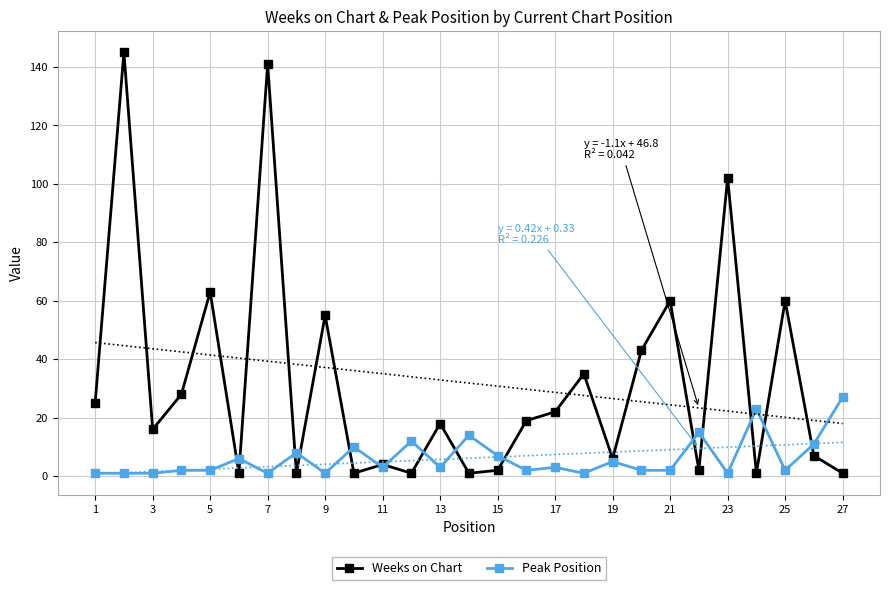

At which label is Weeks on Chart closest to 73?

5